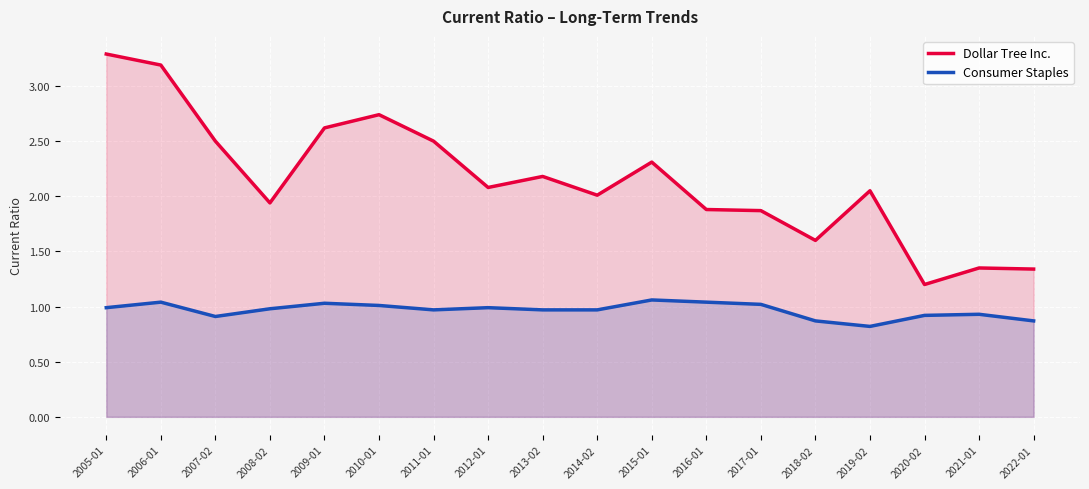

What are all the series names shown in the legend?

Dollar Tree Inc., Consumer Staples